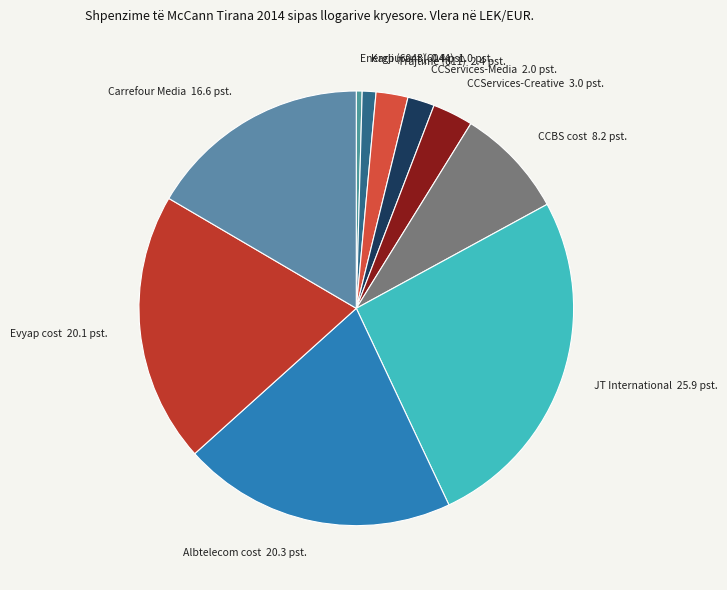

What is the smallest slice in the pie chart?

Energji (6043)